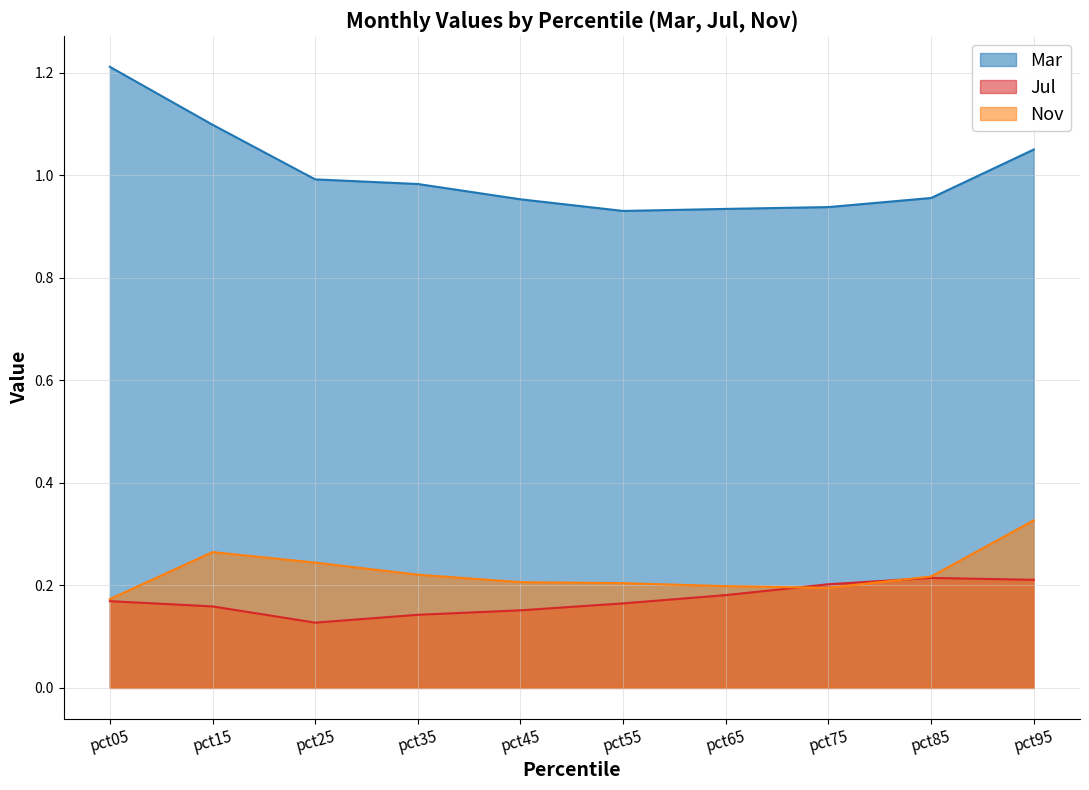

List the series in order of their peak value, highest first.

Mar, Nov, Jul